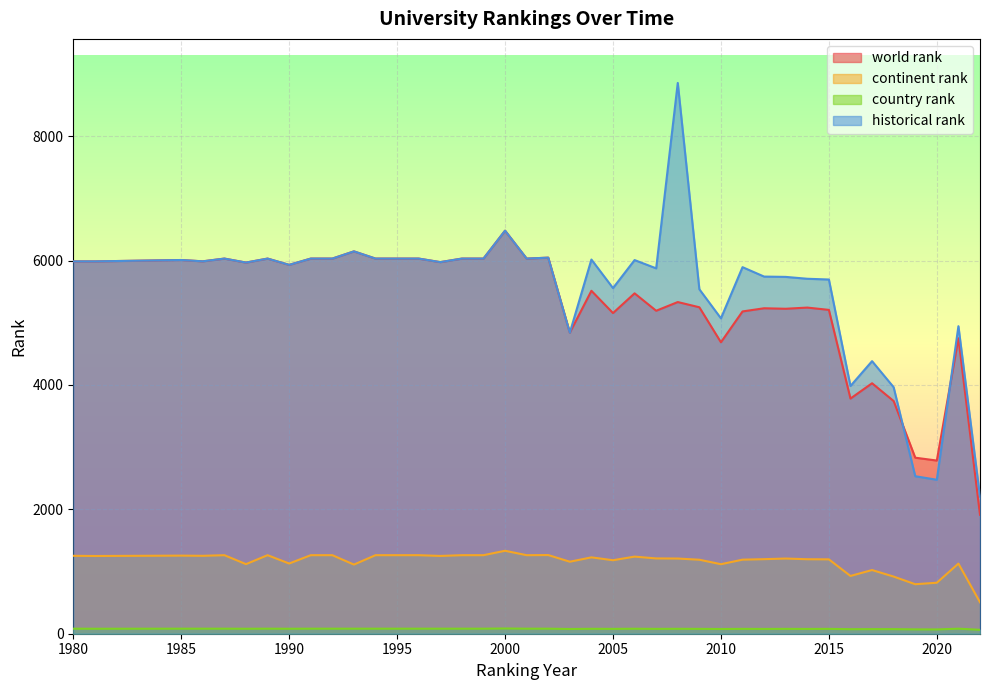

Where is the first local maximum for country rank?

1989